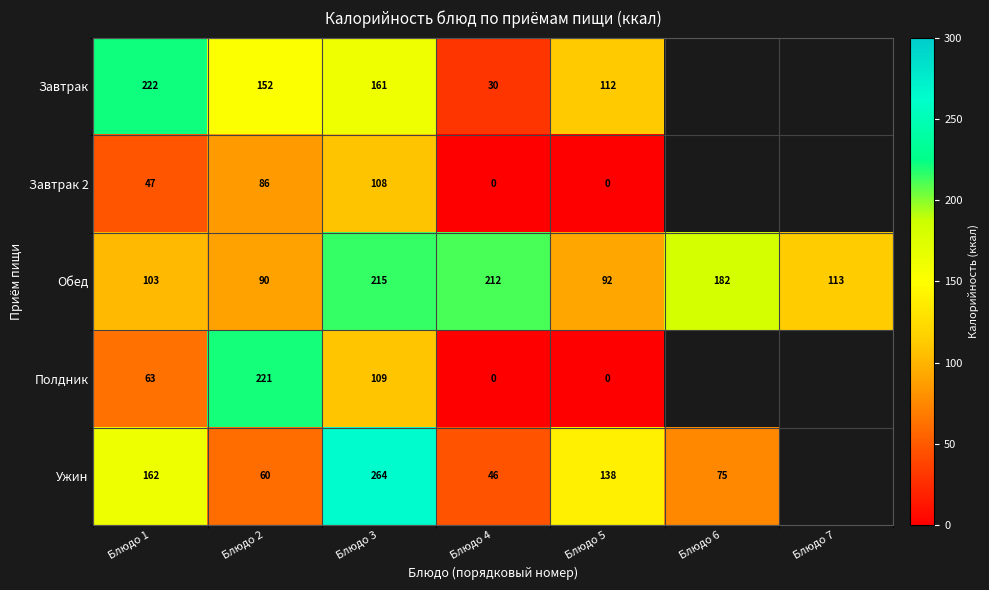

Which category has the lowest value in the Обед series?

Блюдо 2